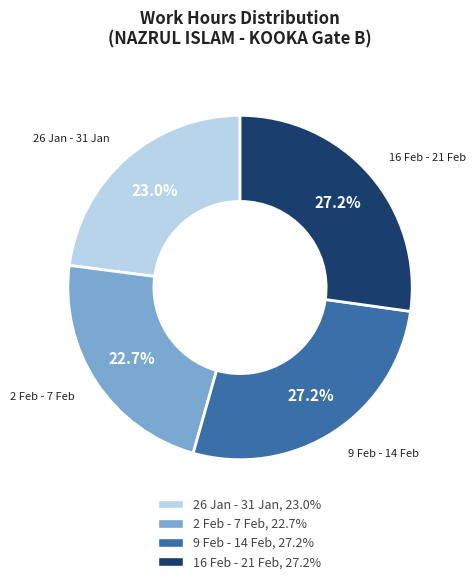

Is there a majority slice in this chart?

No